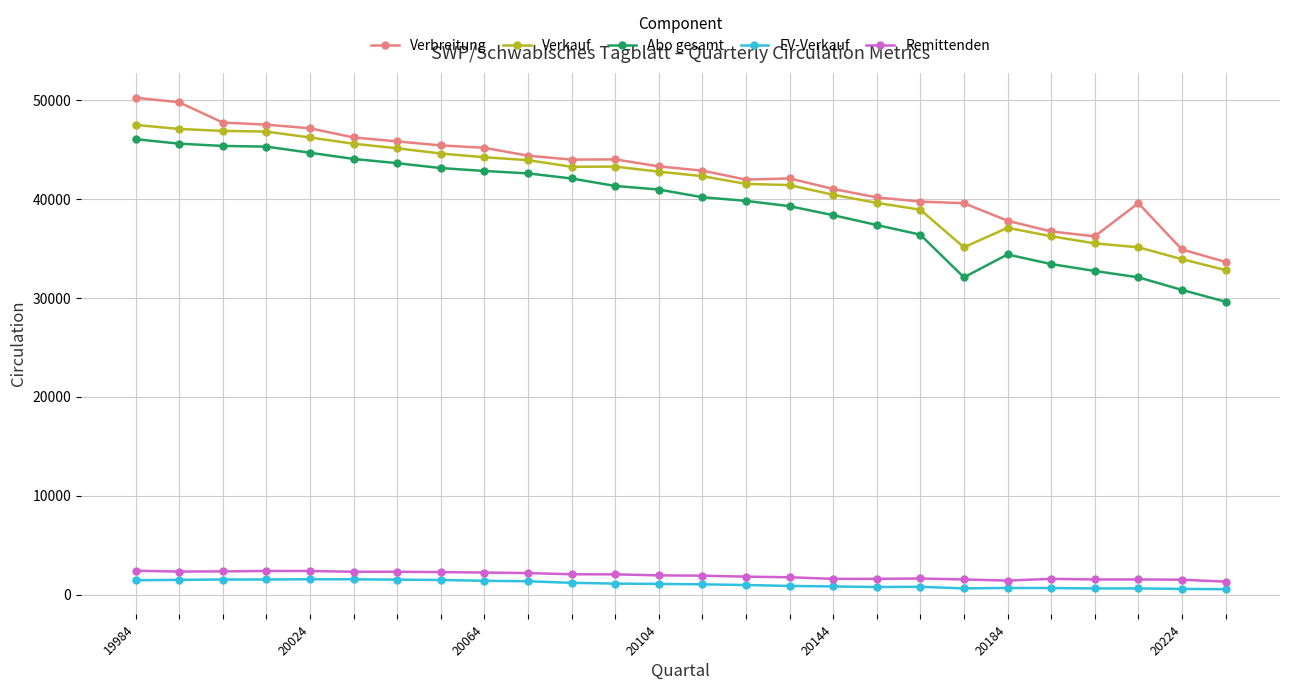

Which series has the largest total across all categories?

Verbreitung